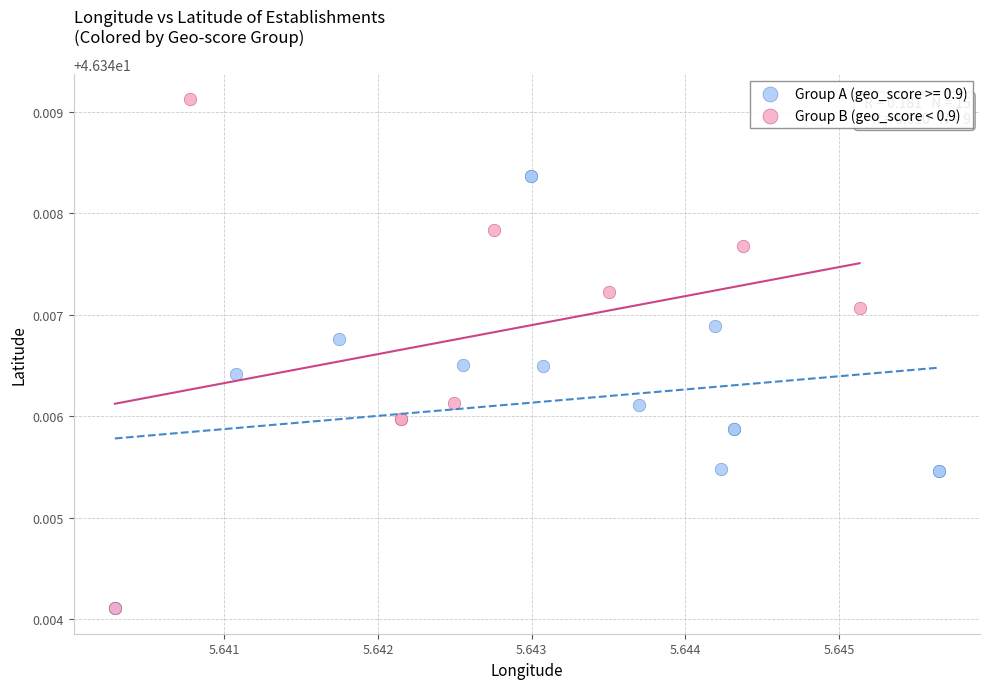

Which series has the widest spread of Y values?

Group B (geo_score < 0.9)